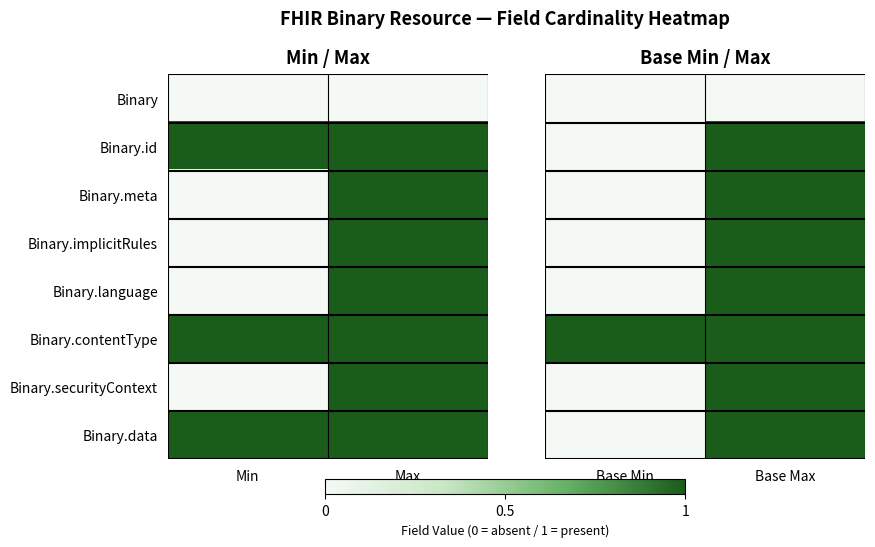

Rank the series by their maximum value, from highest to lowest.

Binary.id, Binary.meta, Binary.implicitRules, Binary.language, Binary.contentType, Binary.securityContext, Binary.data, Binary